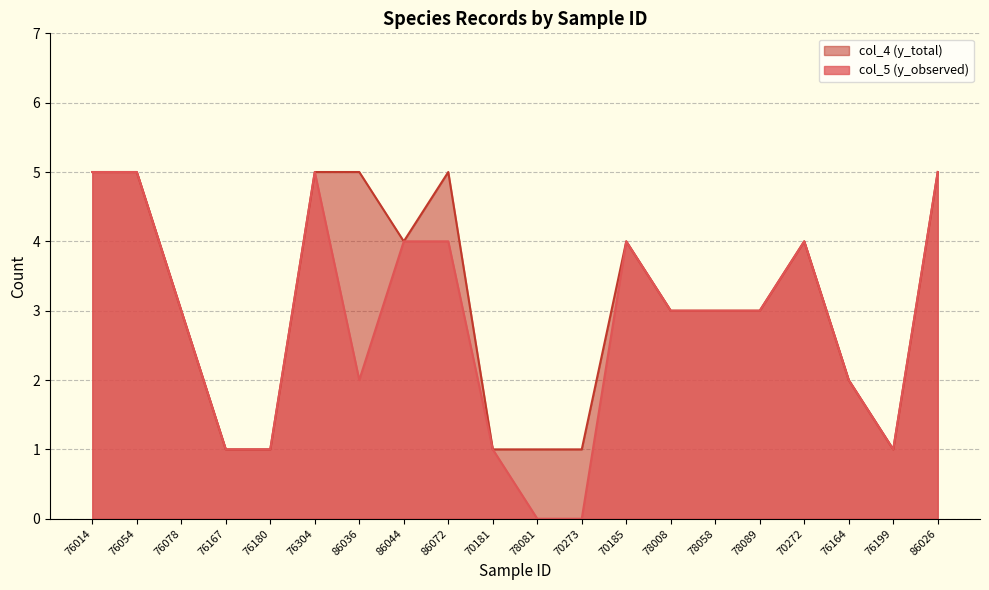

True or false: col_4 (y_total) and col_5 (y_observed) intersect in this chart.

False